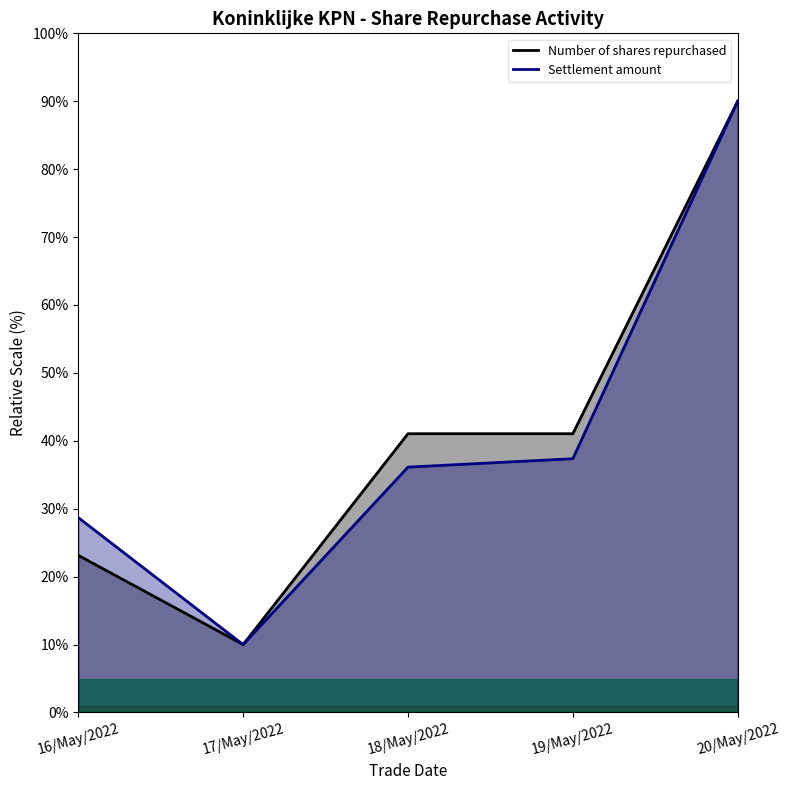

Rank the series by their maximum value, from lowest to highest.

Number of shares repurchased, Settlement amount